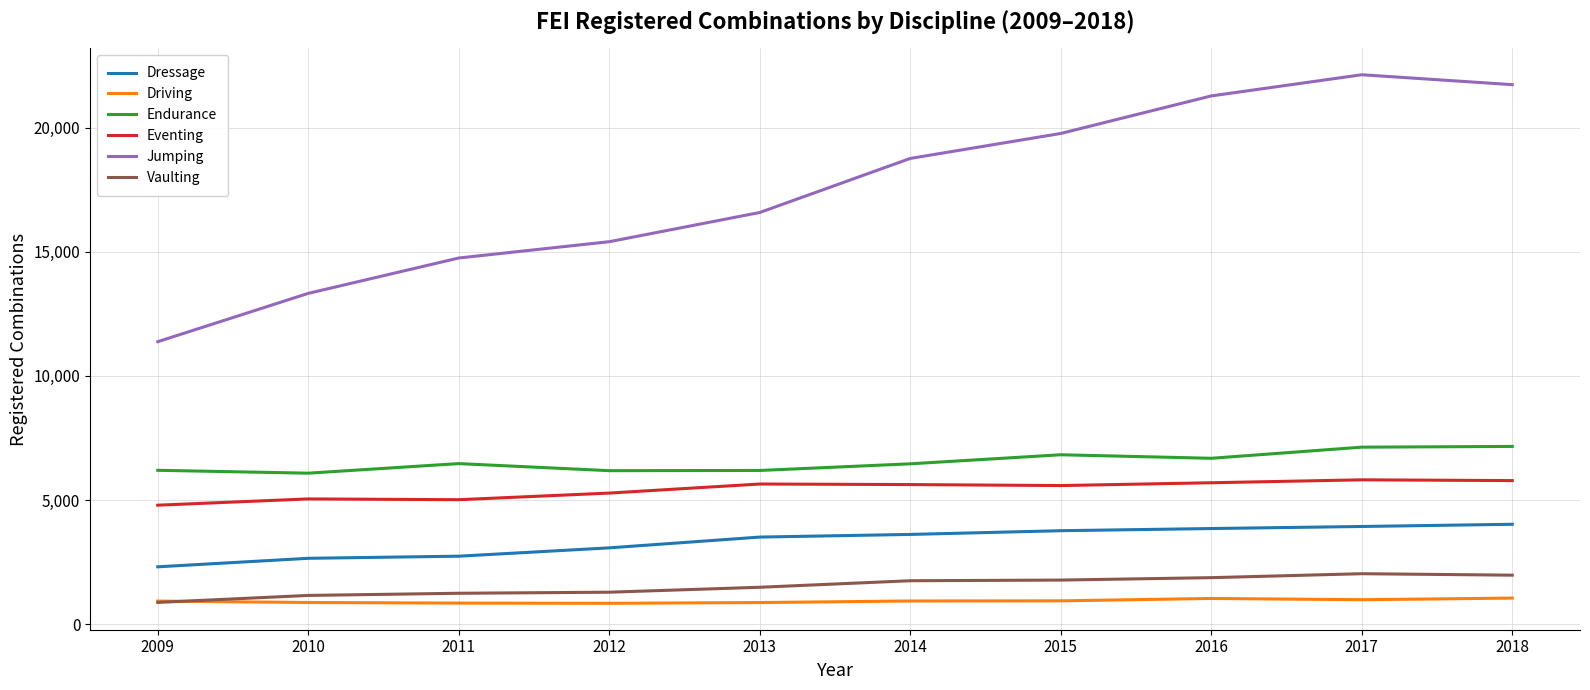

What is the minimum value for Endurance?

6082